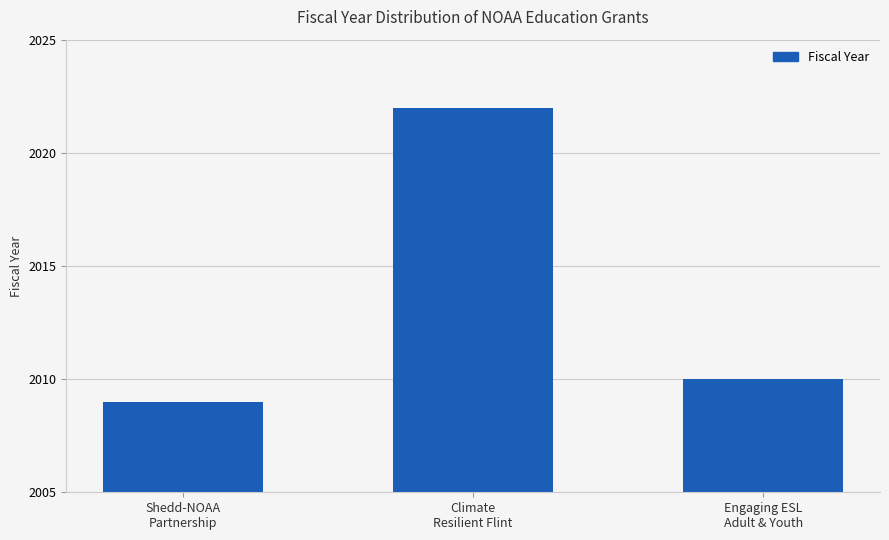

Where is the data nearest to the value 2015?

Engaging ESL
Adult & Youth